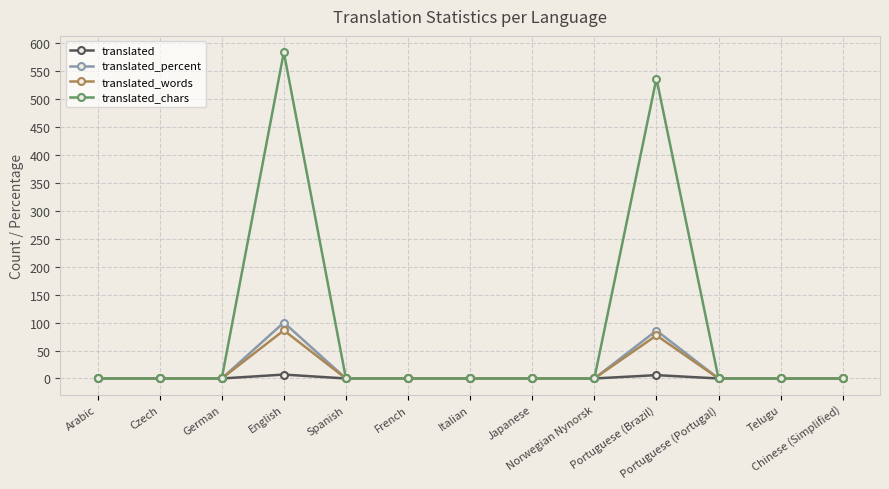

Which series has the largest total across all categories?

translated_chars